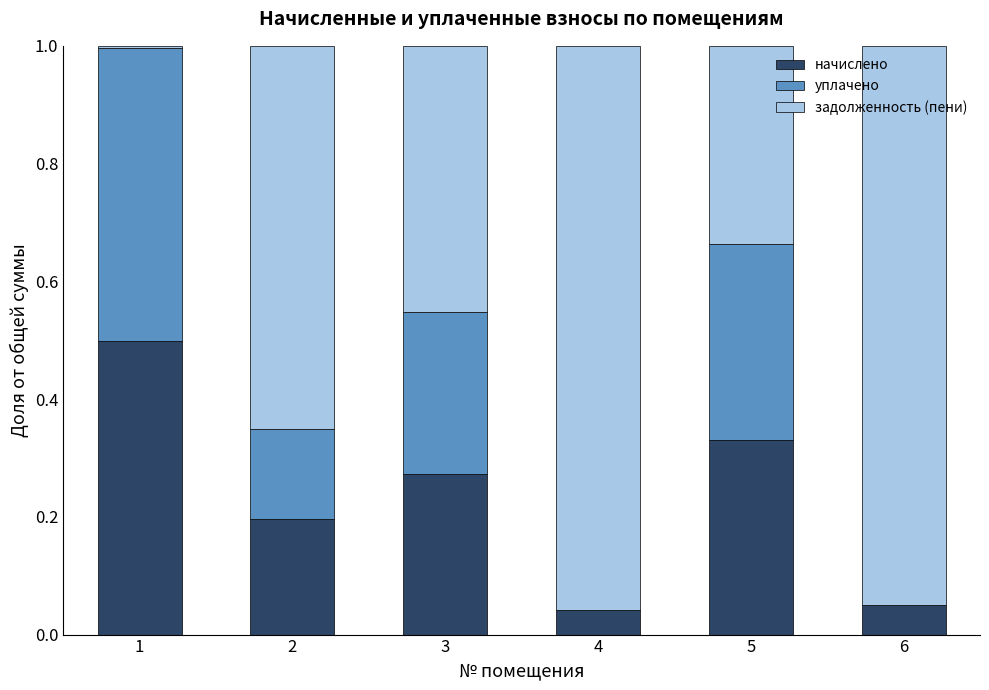

True or false: начислено has a value of 0.1 at 2.

False